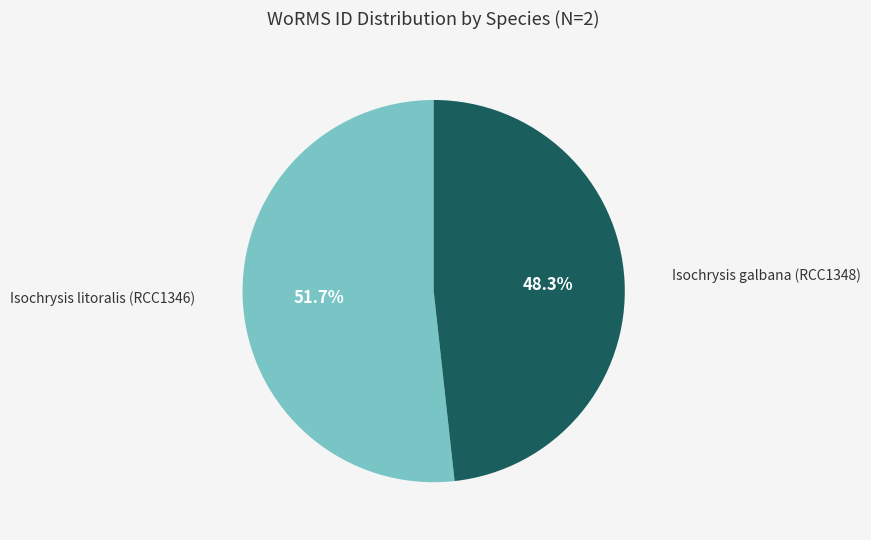

How many slices are in this pie chart?

2